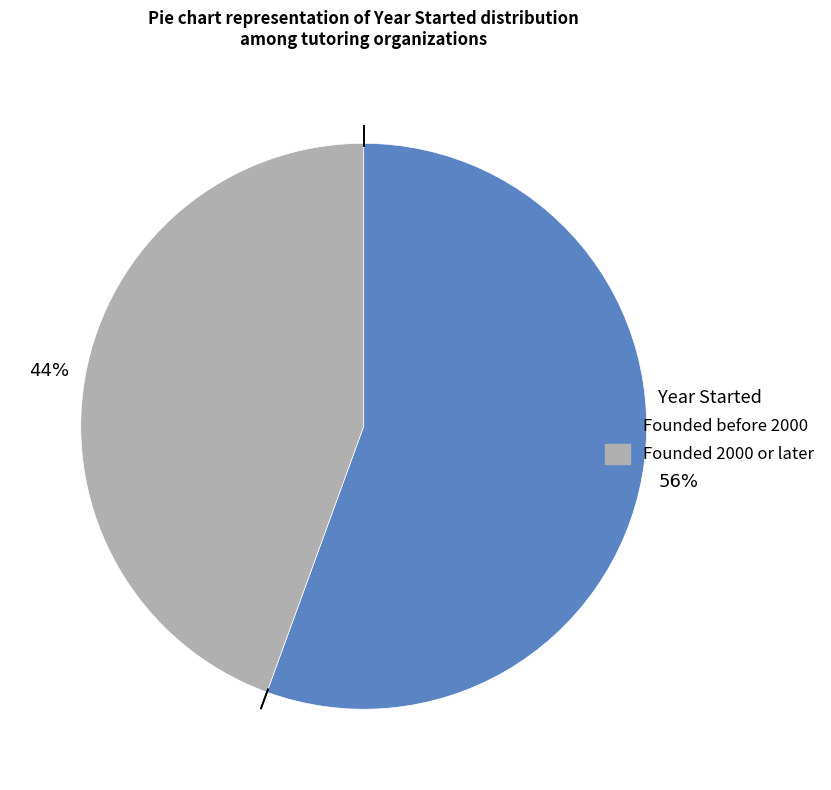

Does any single category account for the majority?

Yes